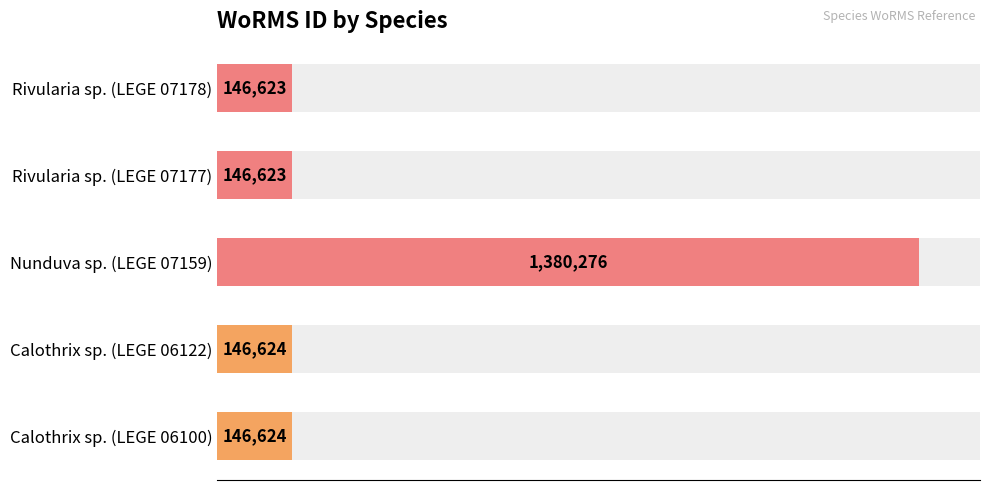

The chart shows a value of 146624 at Calothrix sp. (LEGE 06100). True or false?

True